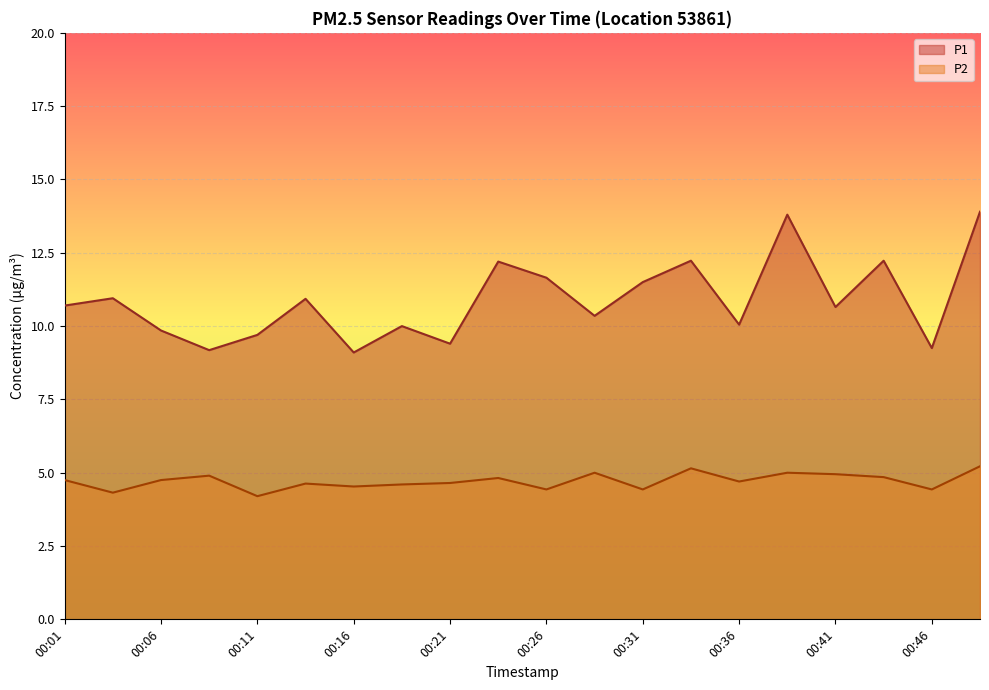

What are all the series names shown in the legend?

P1, P2